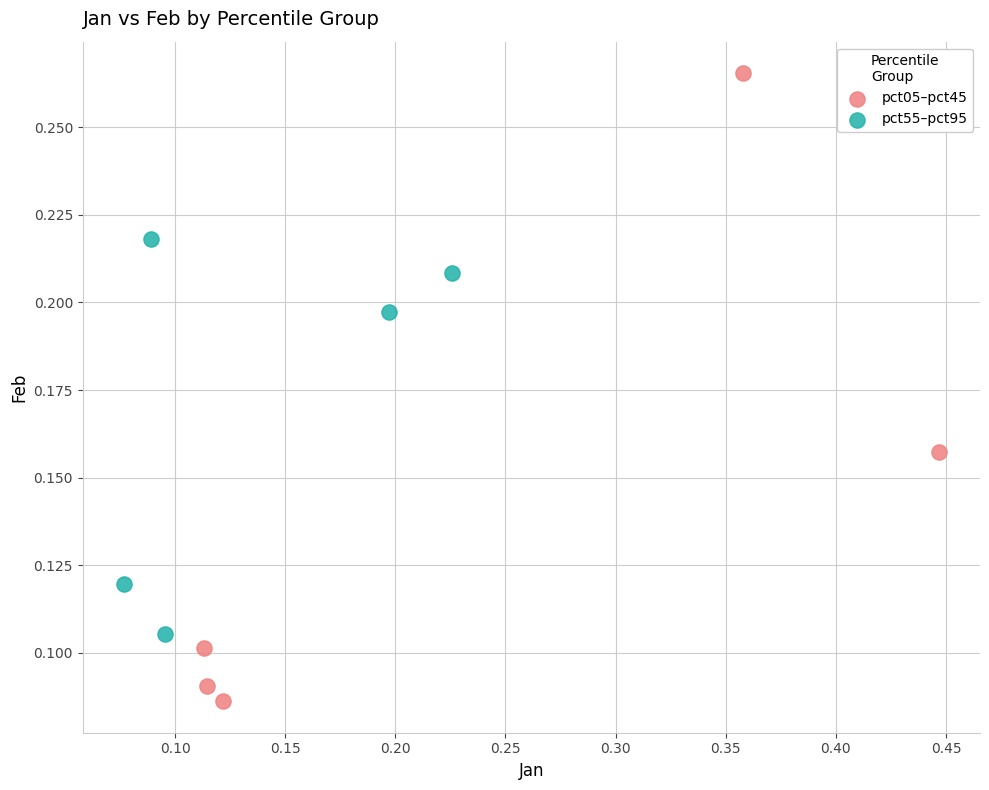

Which series reaches the minimum Y coordinate?

pct05–pct45